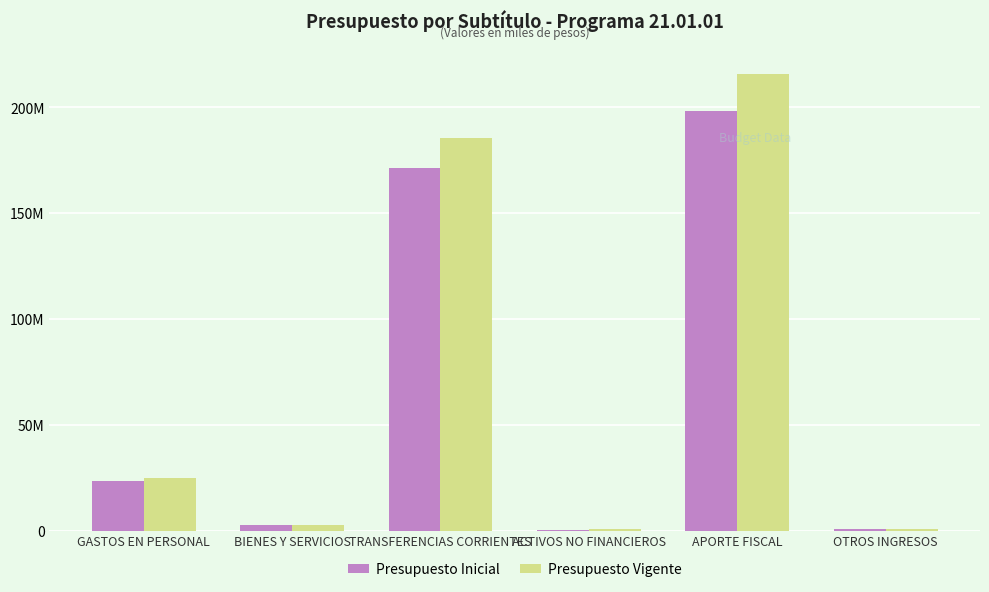

What are all the series names shown in the legend?

Presupuesto Inicial, Presupuesto Vigente